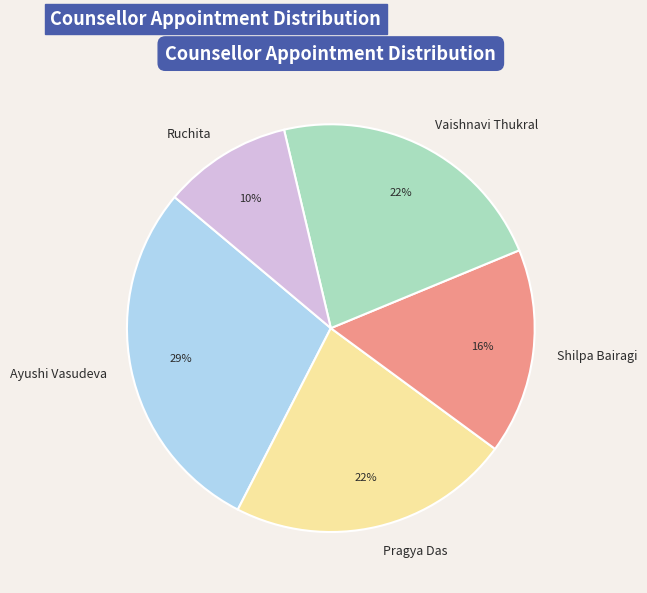

What is the ratio of the value at Ruchita to the value at Vaishnavi Thukral?

0.5